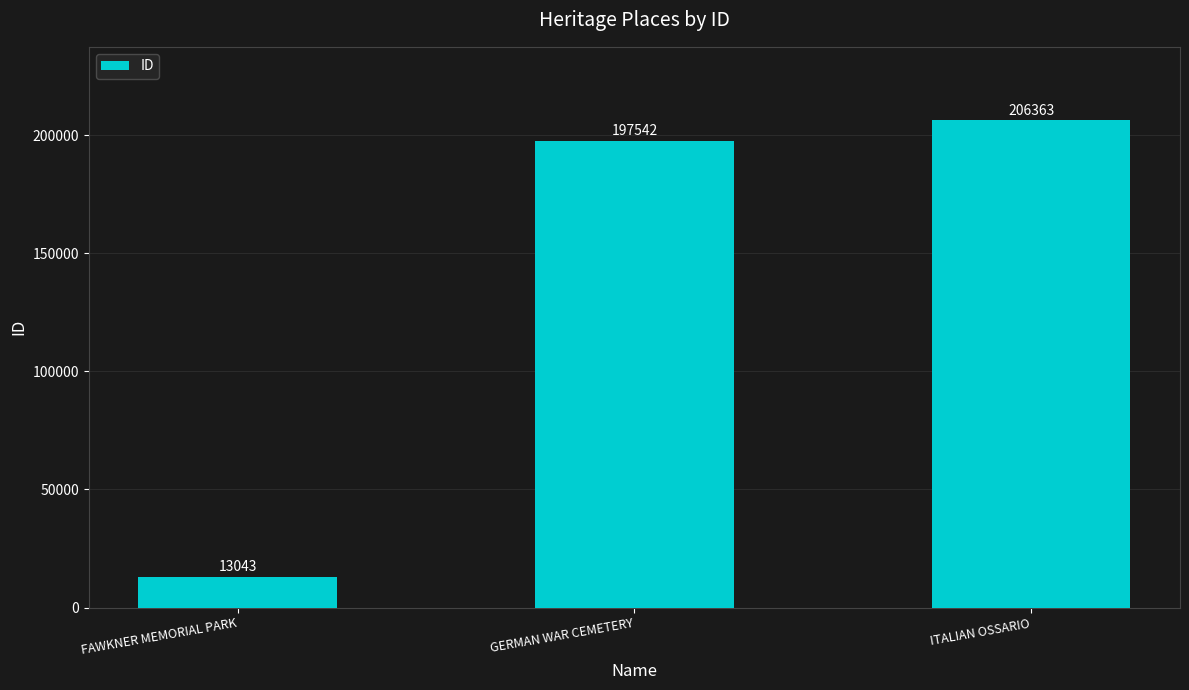

Reading left to right, extract all data points from this chart.

13043	197542	206363